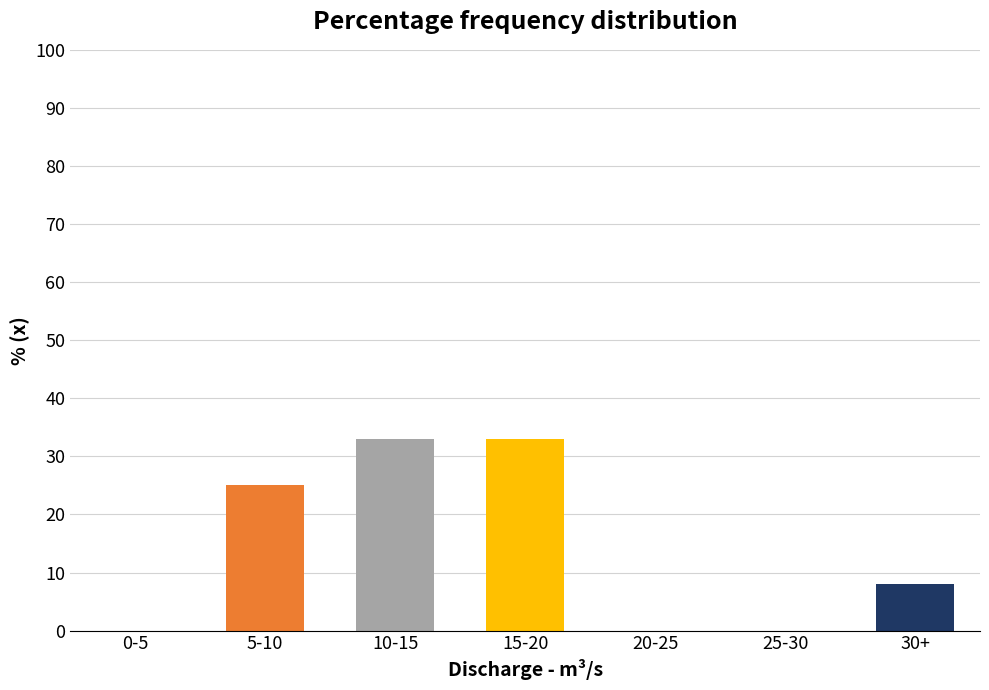

Reading right to left, what are all the values shown in this chart?

30+=8	25-30=0	20-25=0	15-20=33	10-15=33	5-10=25	0-5=0